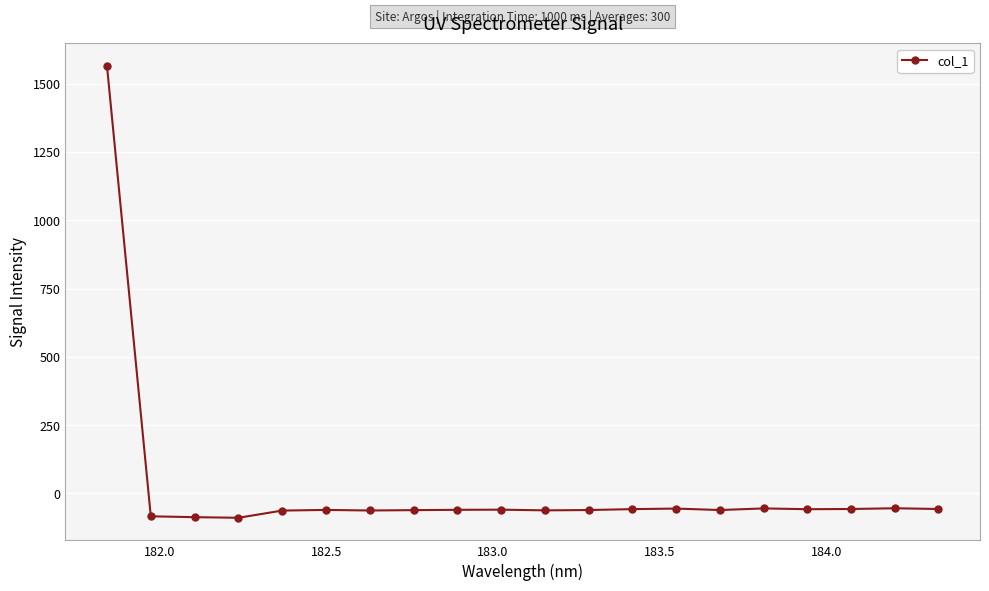

What is the smallest value displayed?

-89.1